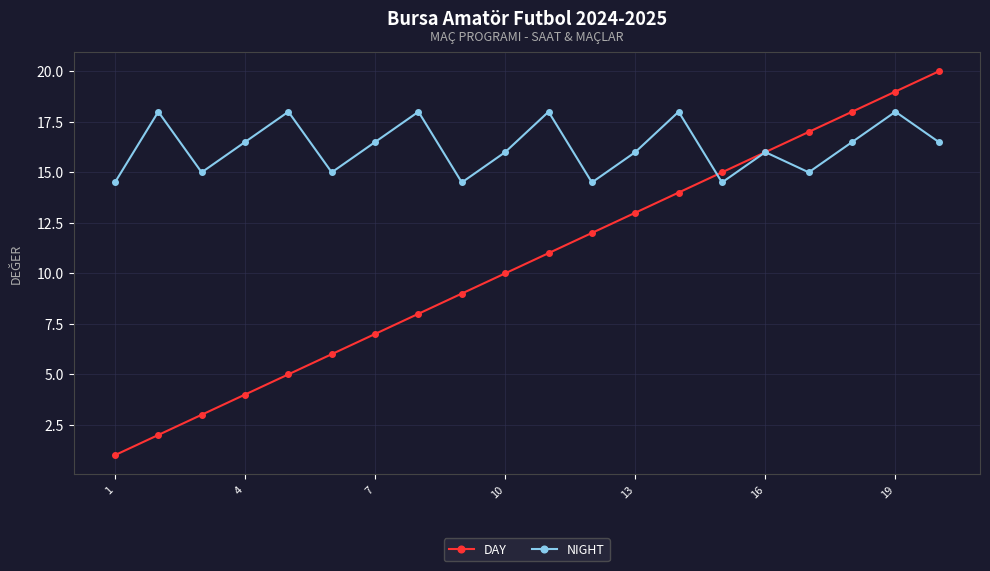

List the series in order of their overall mean, highest first.

NIGHT, DAY